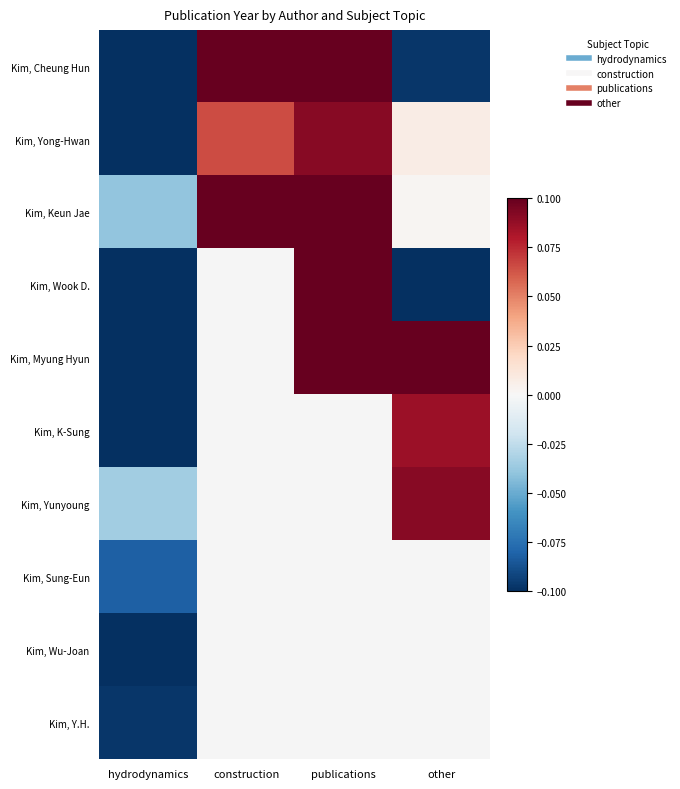

How many values in Kim, Myung Hyun are above zero?

2